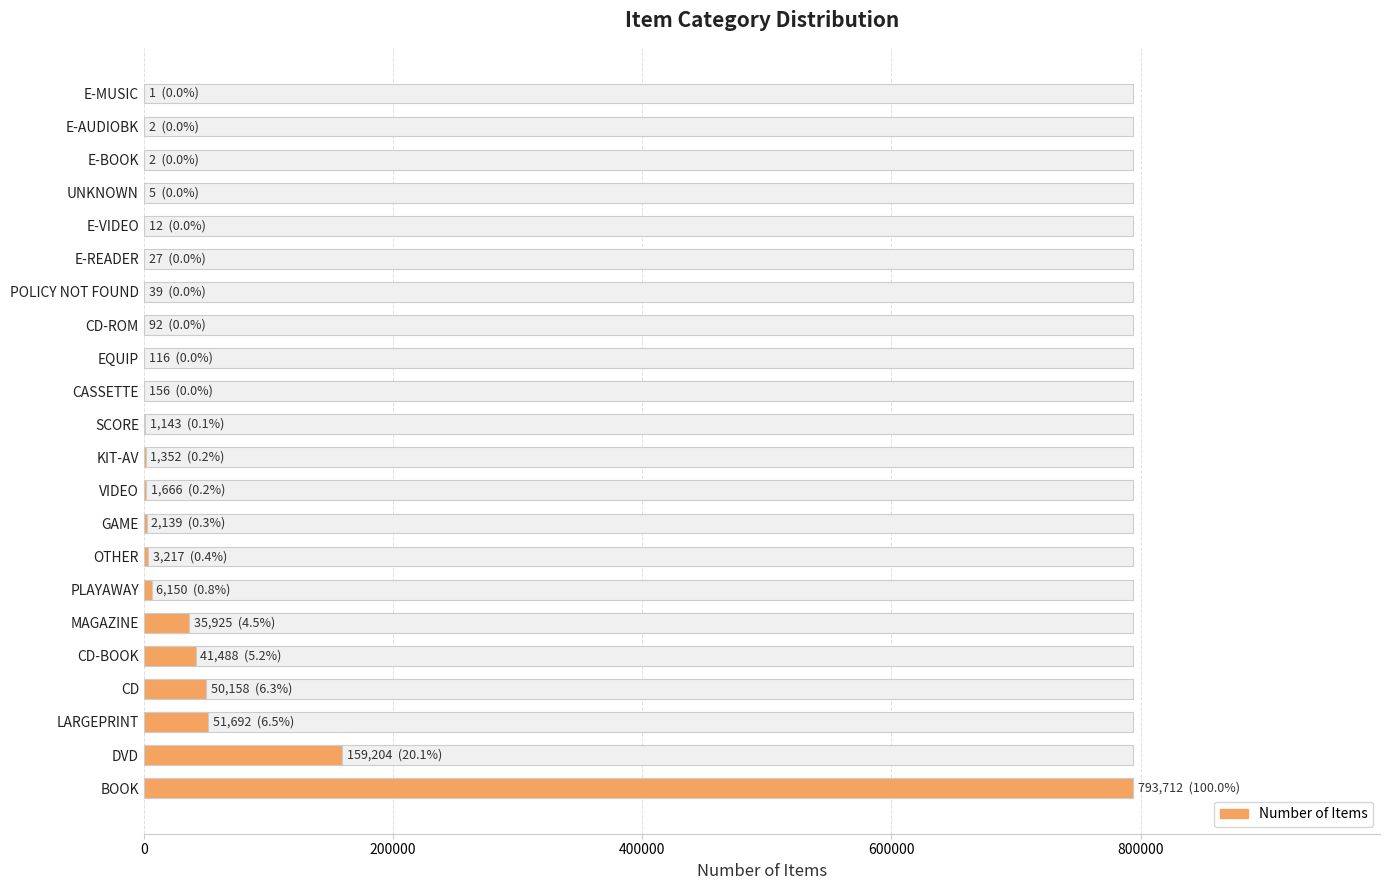

How many bars are there in total?

22